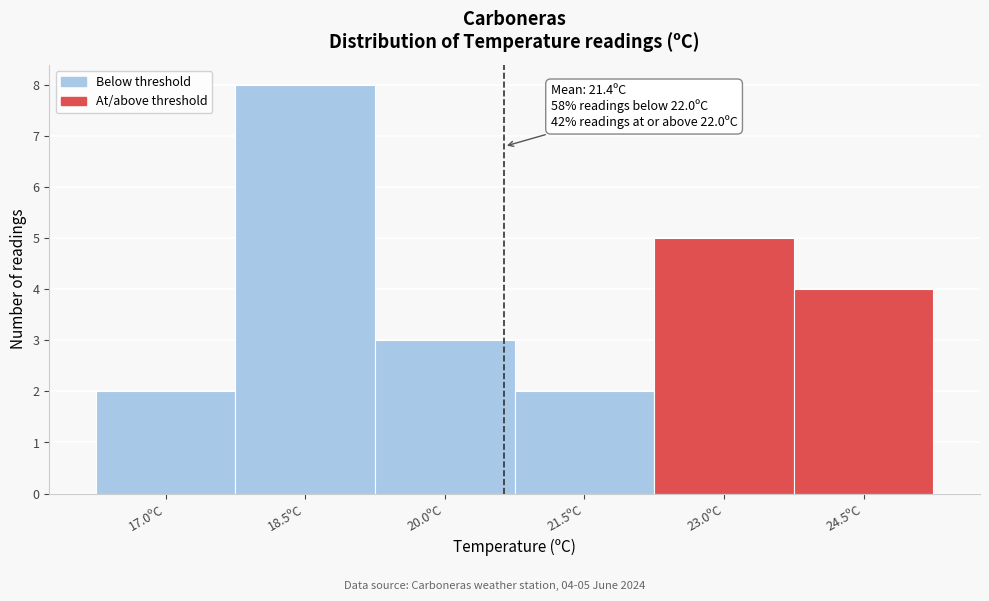

Reading left to right, list all the values displayed in this chart.

2	8	3	2	5	4